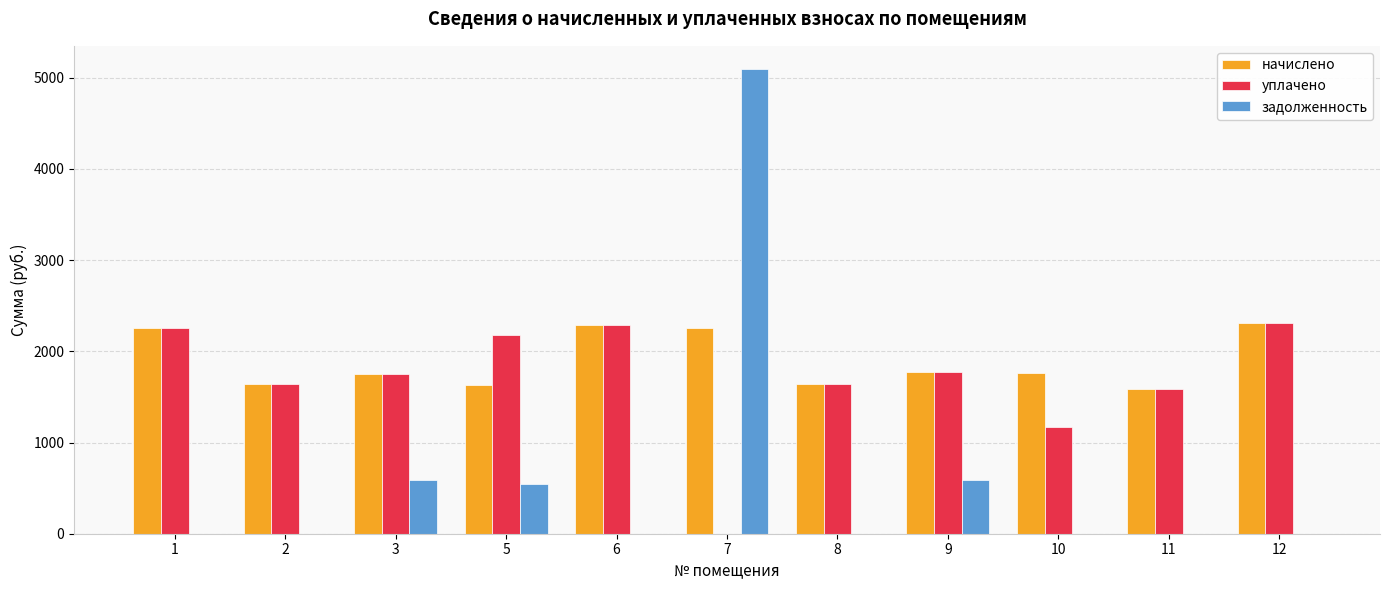

The value of начислено at 9 is 1774.3. True or false?

True